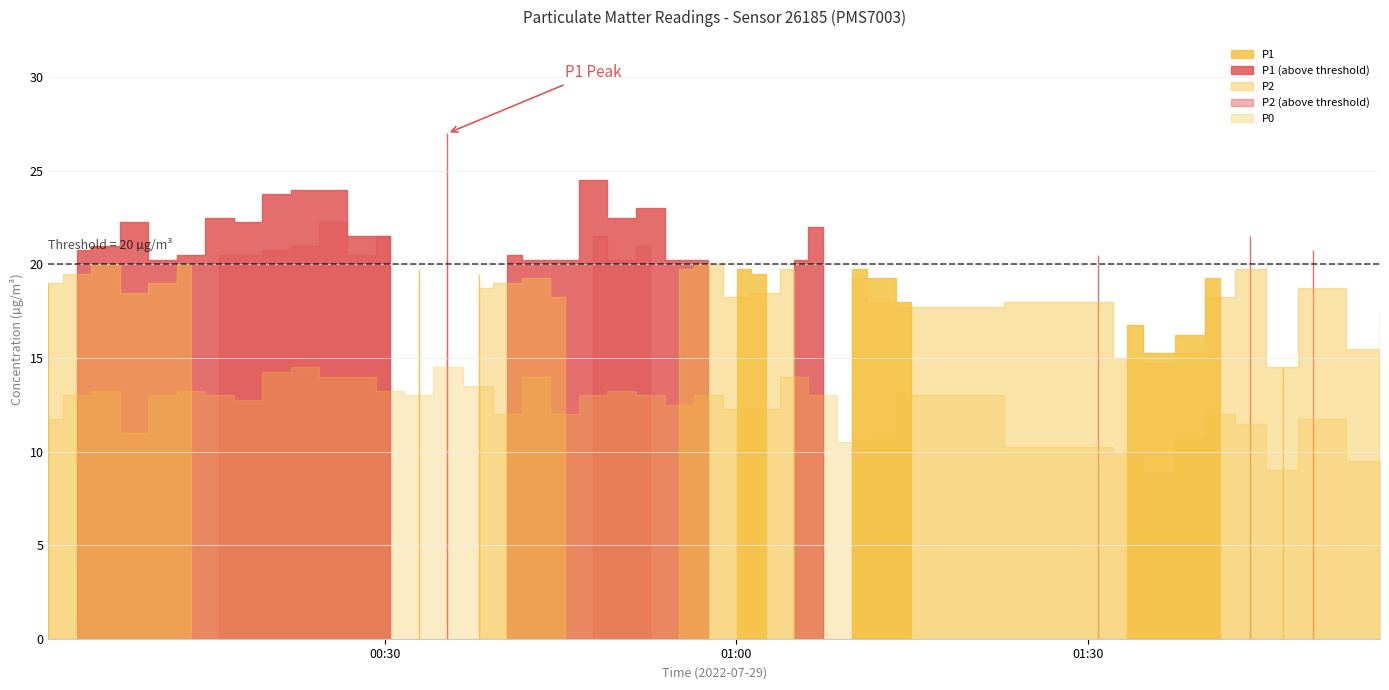

True or false: P0 has a value of 13.2 at 2.

True